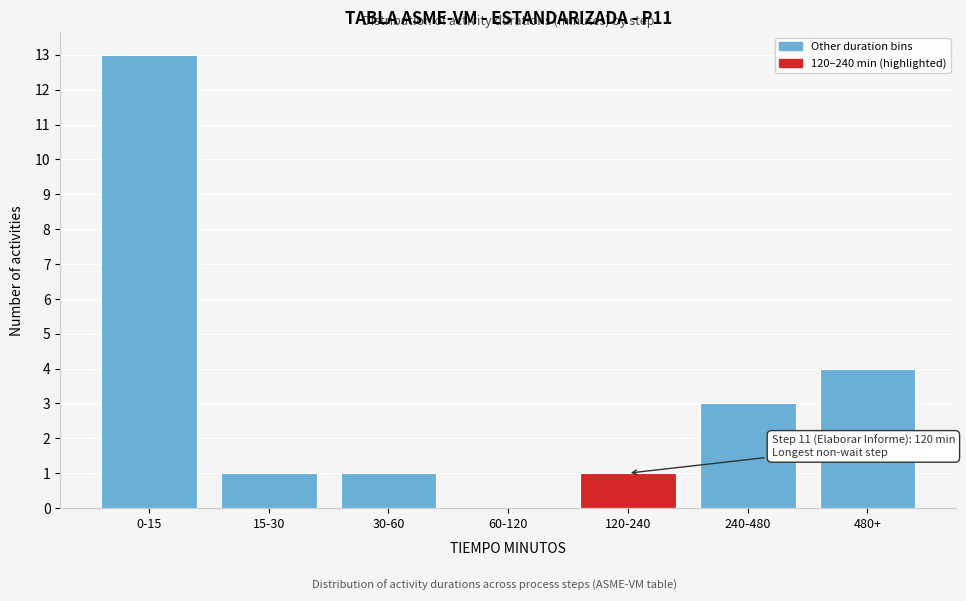

Reading left to right, extract all data points from this chart.

0-15=13	15-30=1	30-60=1	60-120=0	120-240=1	240-480=3	480+=4